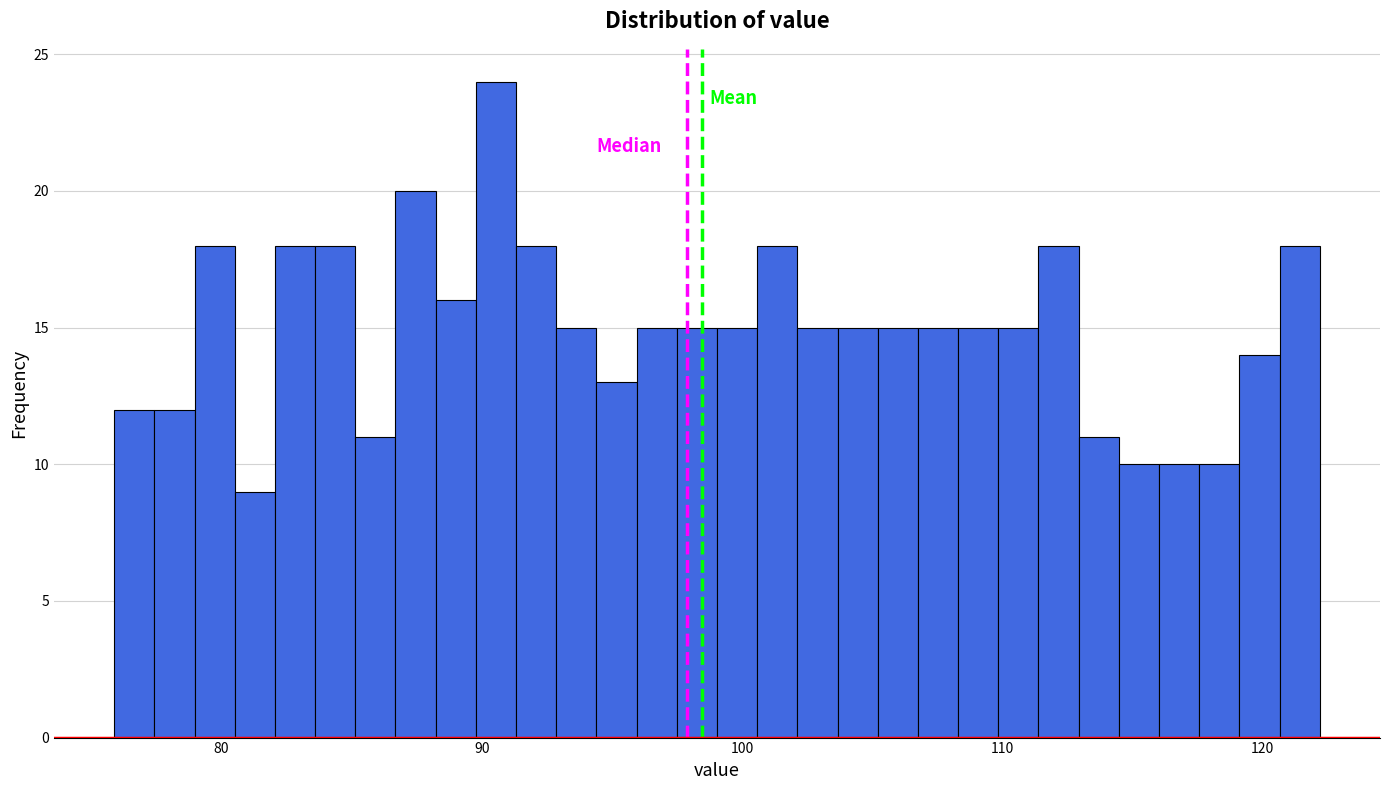

Around what value on the x-axis is the tallest bar? Give the approximate position of its centre, as read against the axis.

91